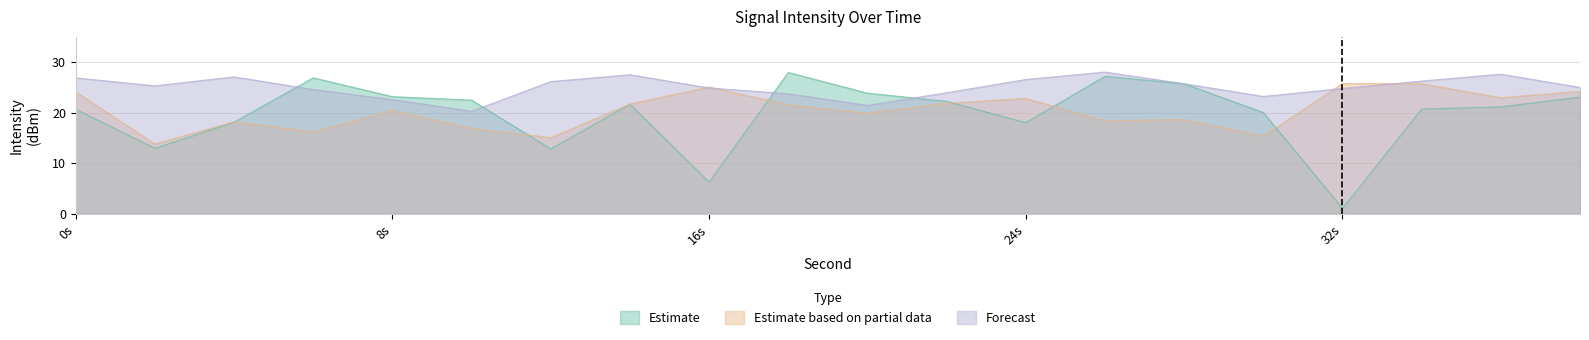

The Forecast series shows 5.7 at 14. True or false?

False